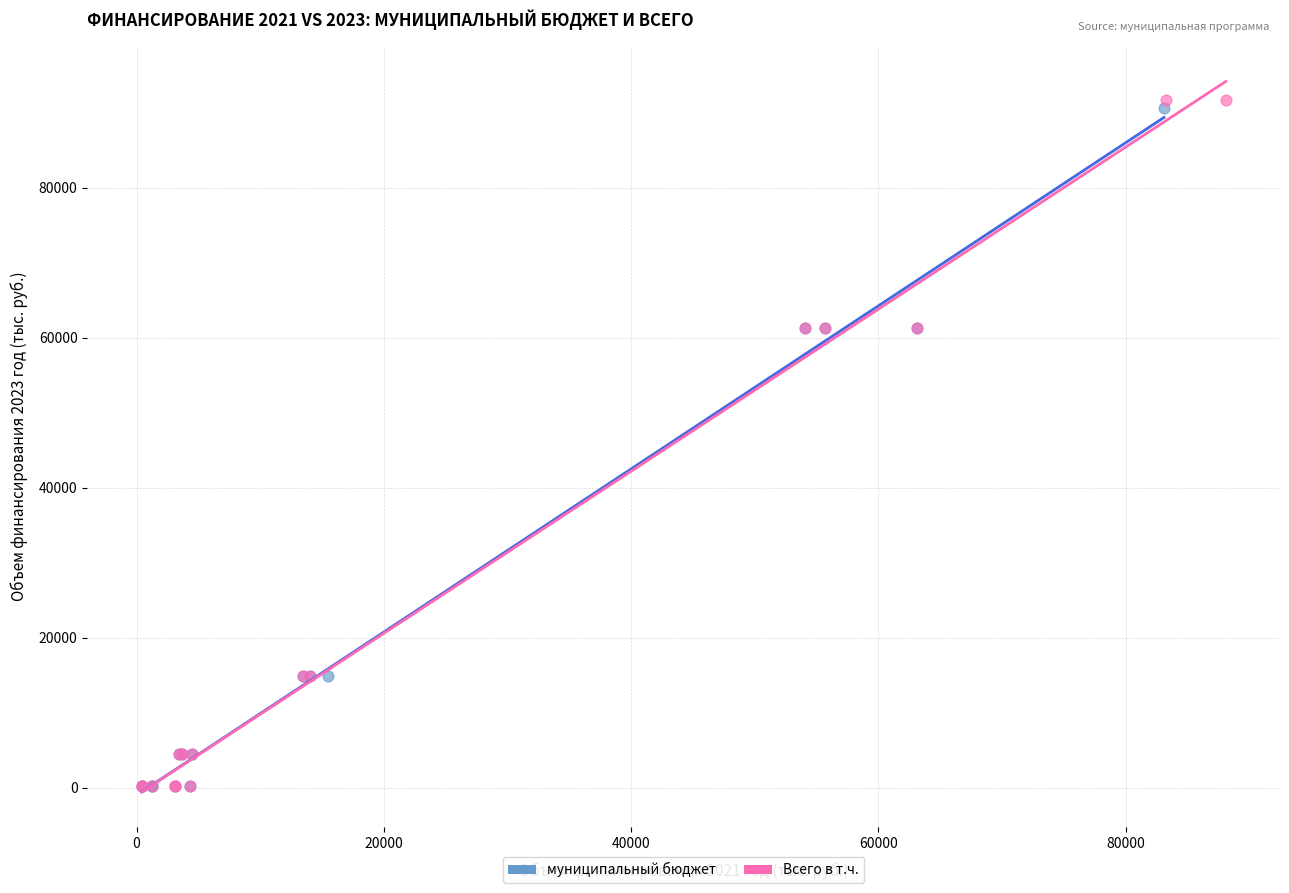

Which series has the largest Y range (max minus min)?

Всего в т.ч.